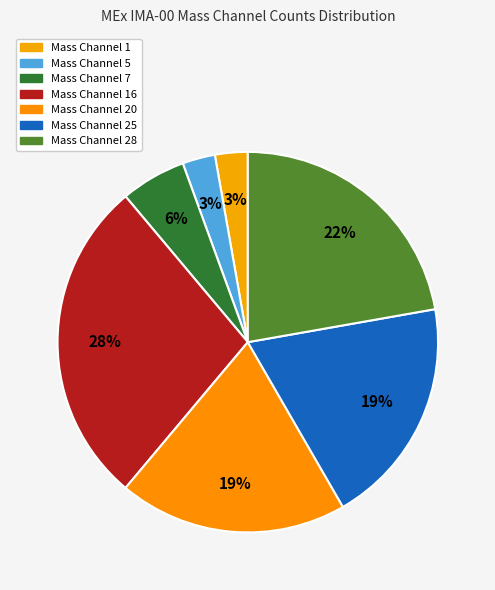

Is there any slice that represents more than half of the pie?

No